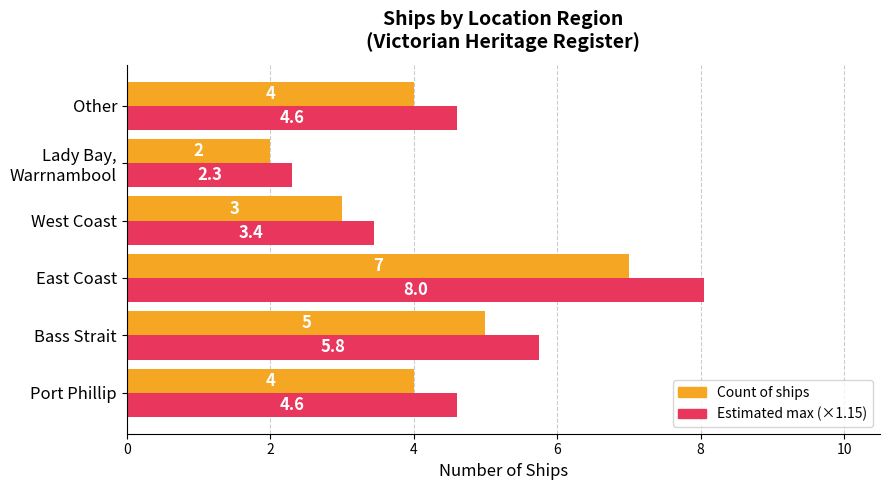

At which category is the sum across all series the highest?

East Coast